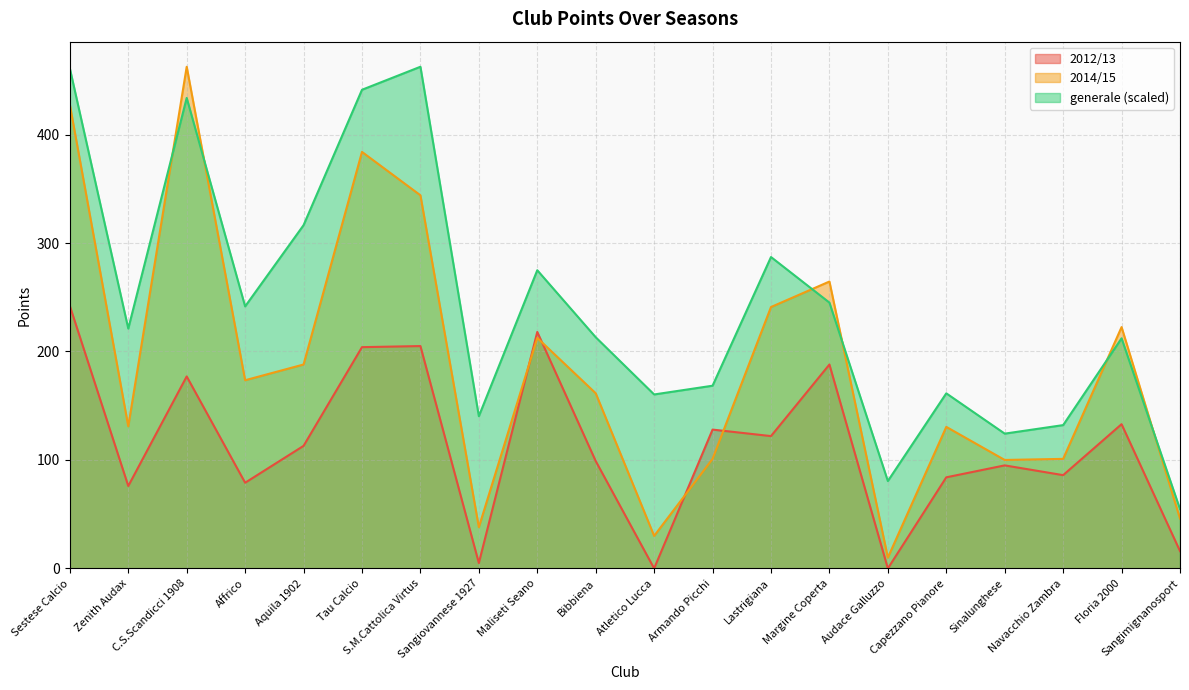

Does the chart display data point markers on the line(s)?

No